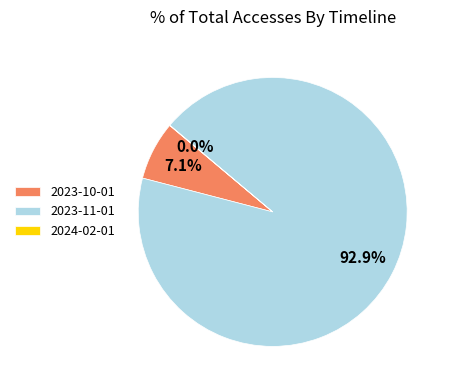

What percentage is NOT represented by 2023-11-01?

7.1%